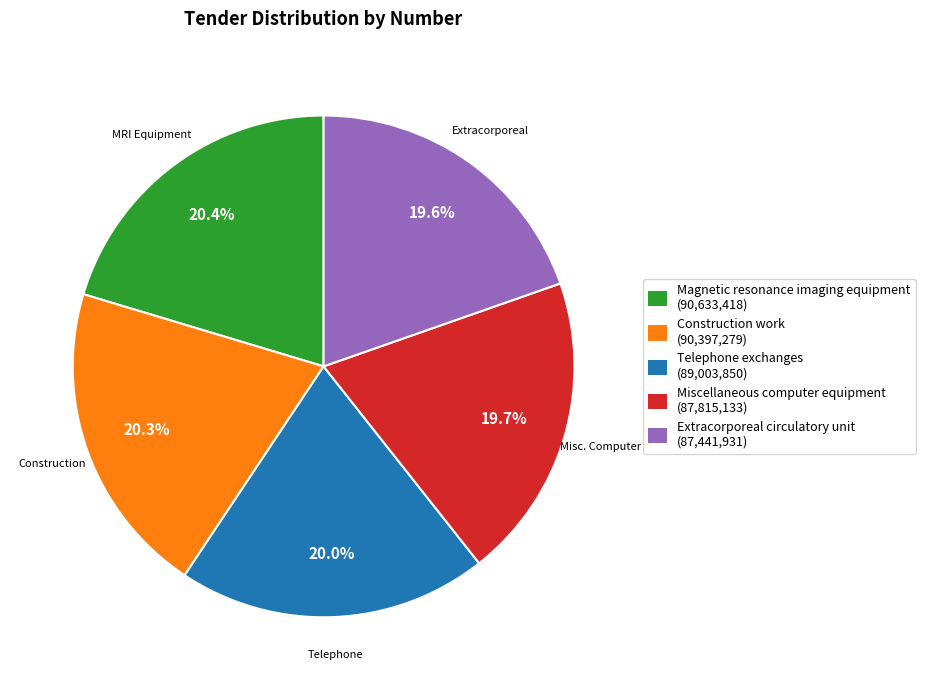

What percentage is the Extracorporeal circulatory unit slice, to the nearest percent?

20%